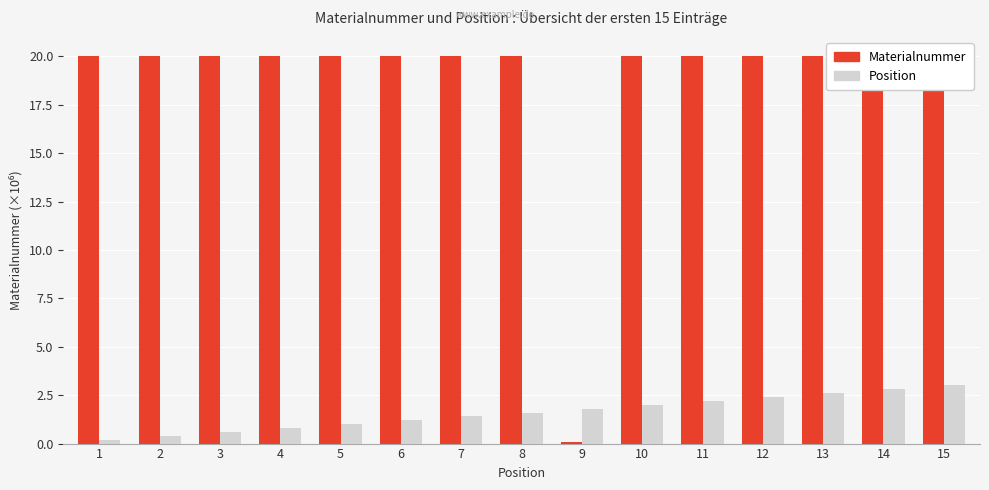

What is the difference between the highest and lowest values at 8?

18.4